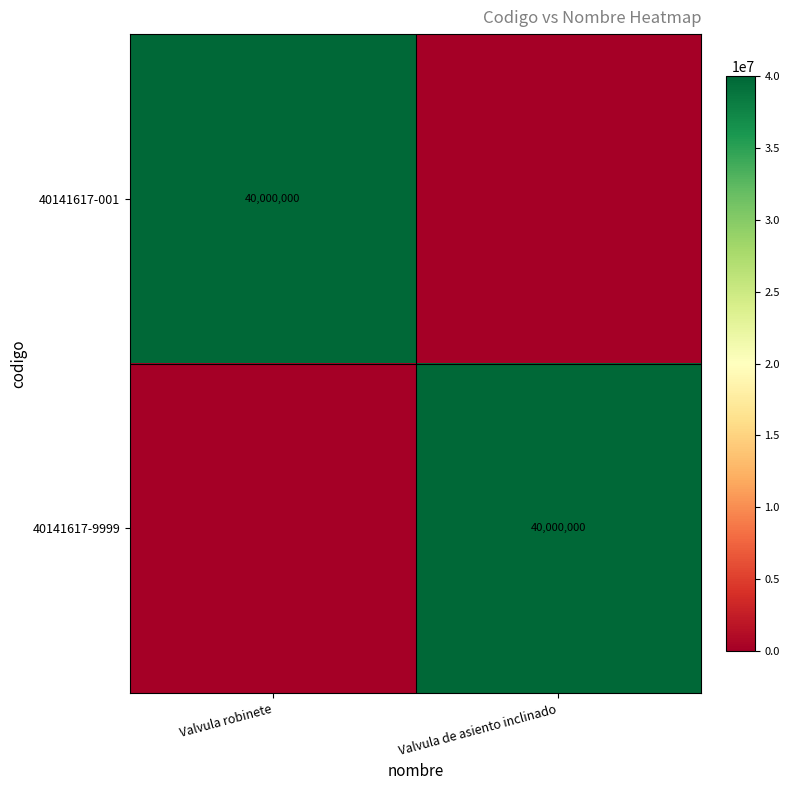

At which category is the sum across all series the highest?

Valvula robinete